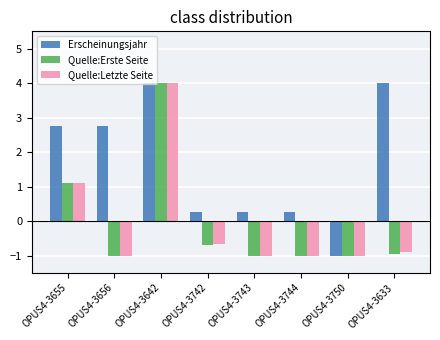

Reading right to left, extract all data points from this chart.

Erscheinungsjahr: 4.0	-1.0	0.2	0.2	0.2	4.0	2.7	2.7
Quelle:Erste Seite: -0.9	-1.0	-1.0	-1.0	-0.7	4.0	-1.0	1.1
Quelle:Letzte Seite: -0.9	-1.0	-1.0	-1.0	-0.7	4.0	-1.0	1.1